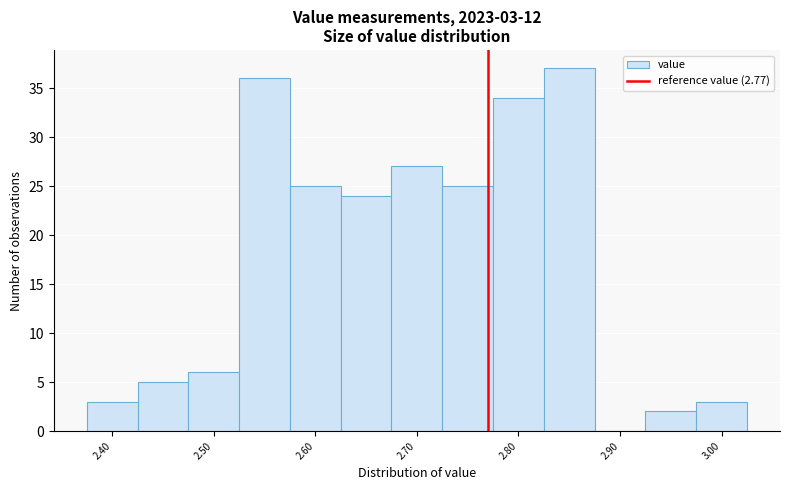

Over which range of the x-axis is the bar tallest?

2.825 to 2.875